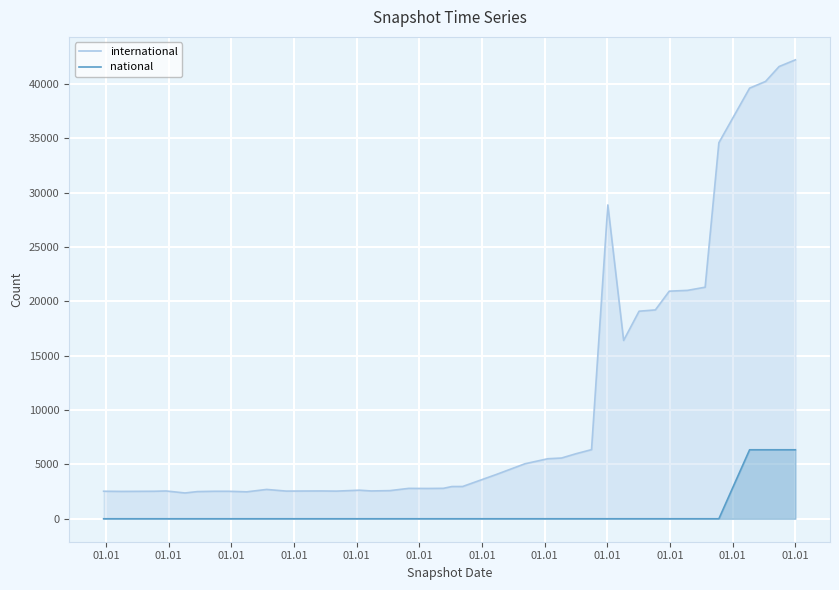

Count the number of data series in this chart.

2